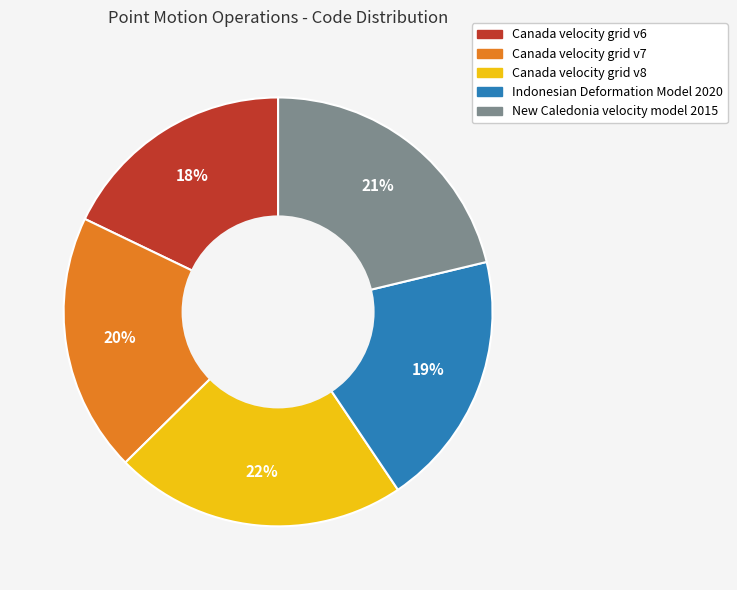

Is it true that Canada velocity grid v6 is 18% of the pie?

True